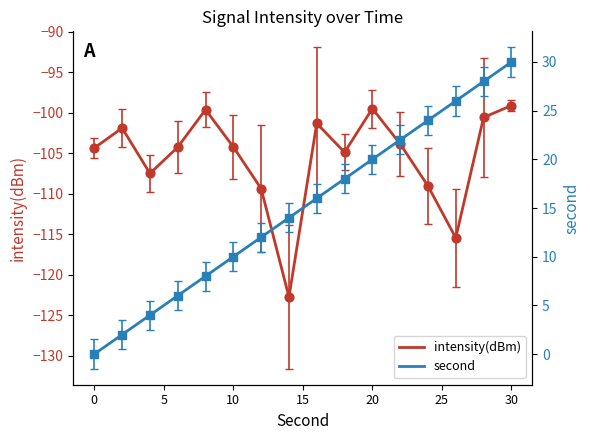

What is the lowest value of the intensity(dBm) series?

-122.8